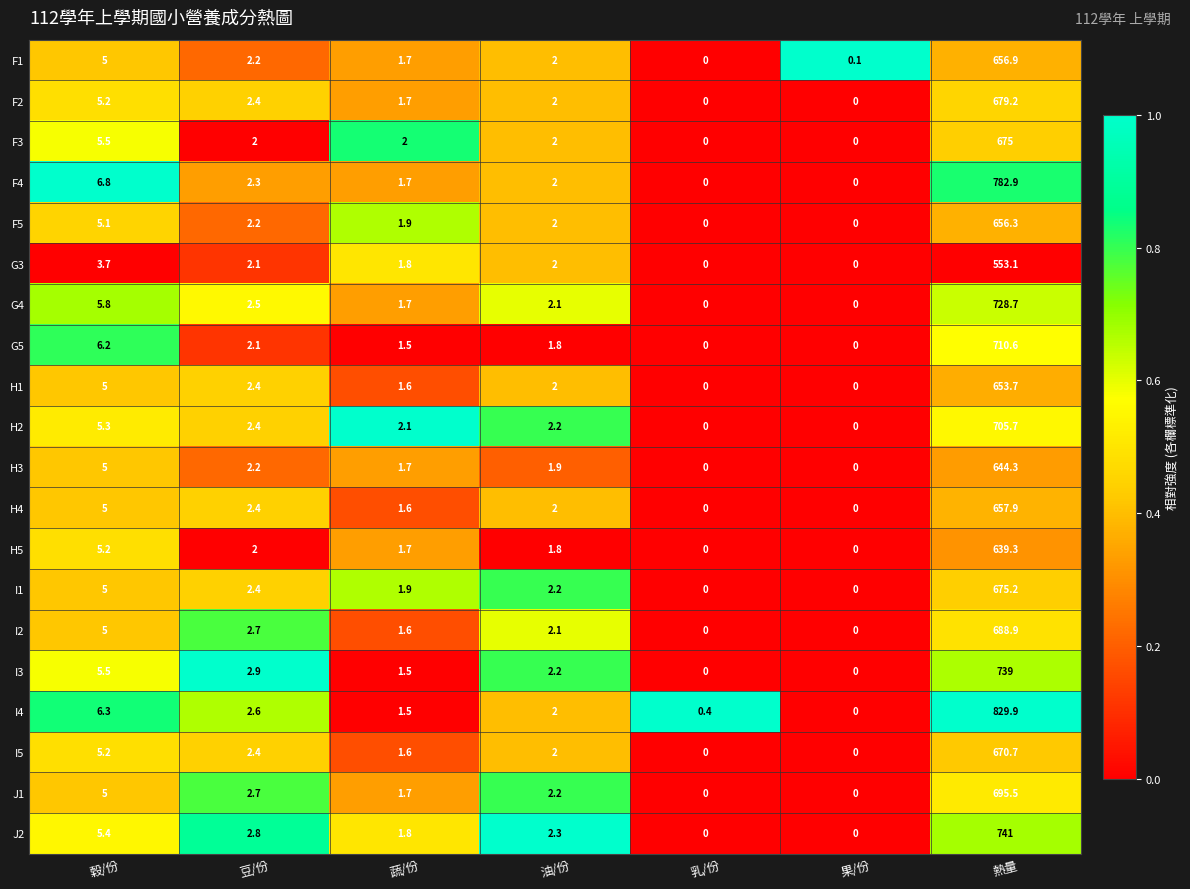

At which category does the chart reach its peak across all series?

熱量